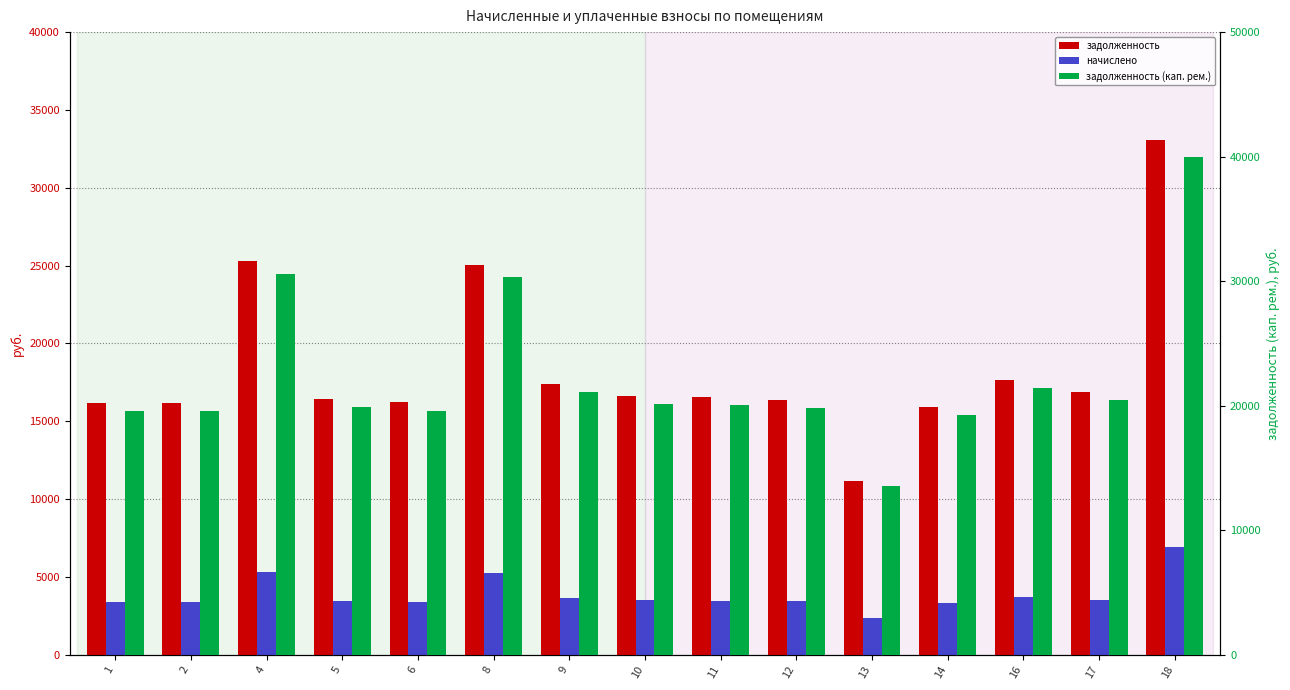

How many data points in задолженность are less than 16566?

7